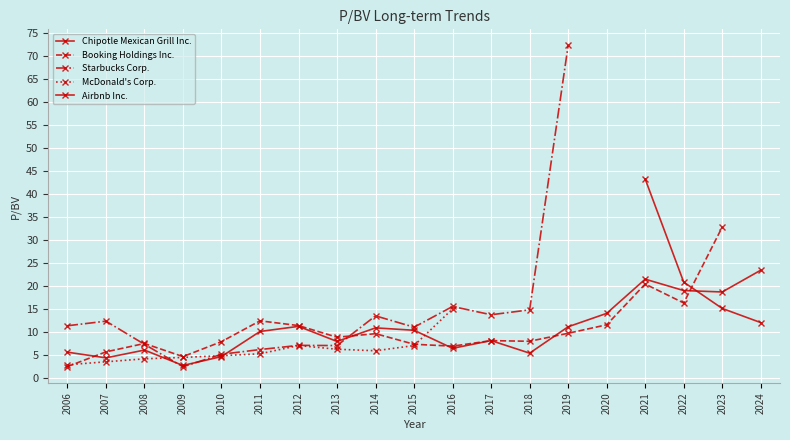

How many lines are shown in the chart?

5